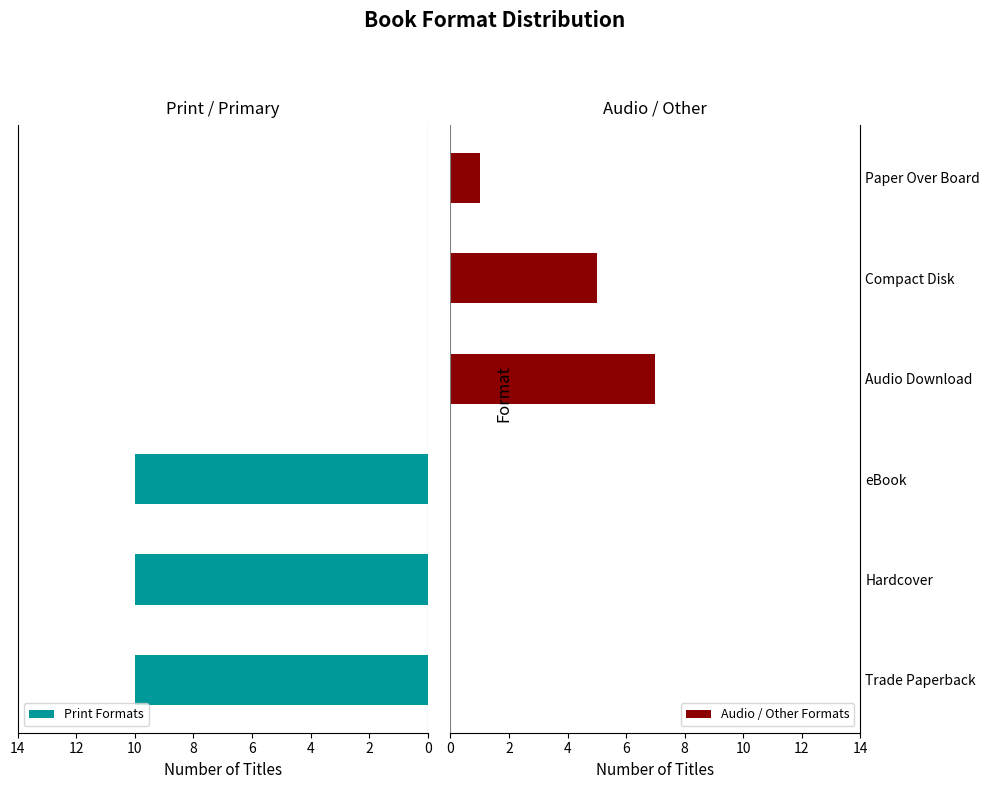

Count the Print Formats values in the range 0 to 10.

6